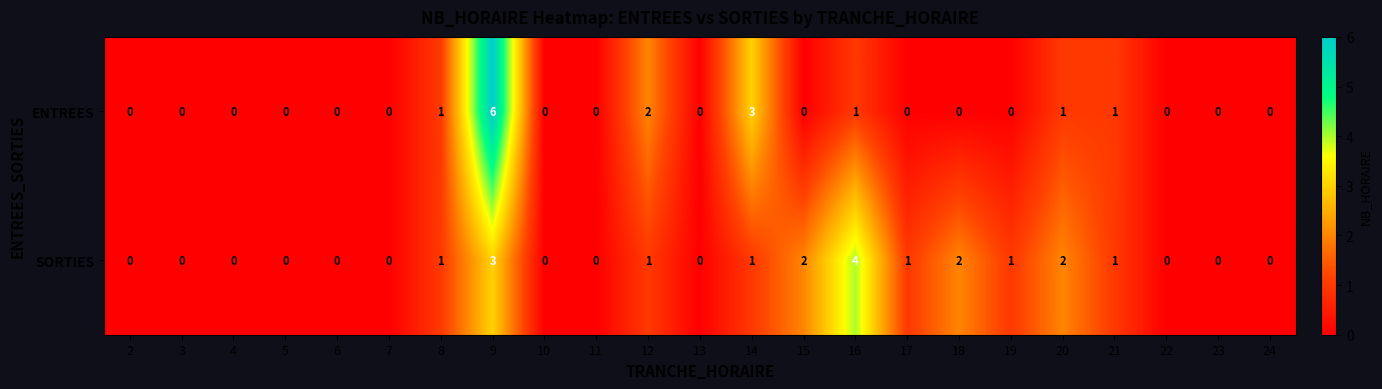

What is the difference between the second highest and minimum values in the SORTIES series?

3